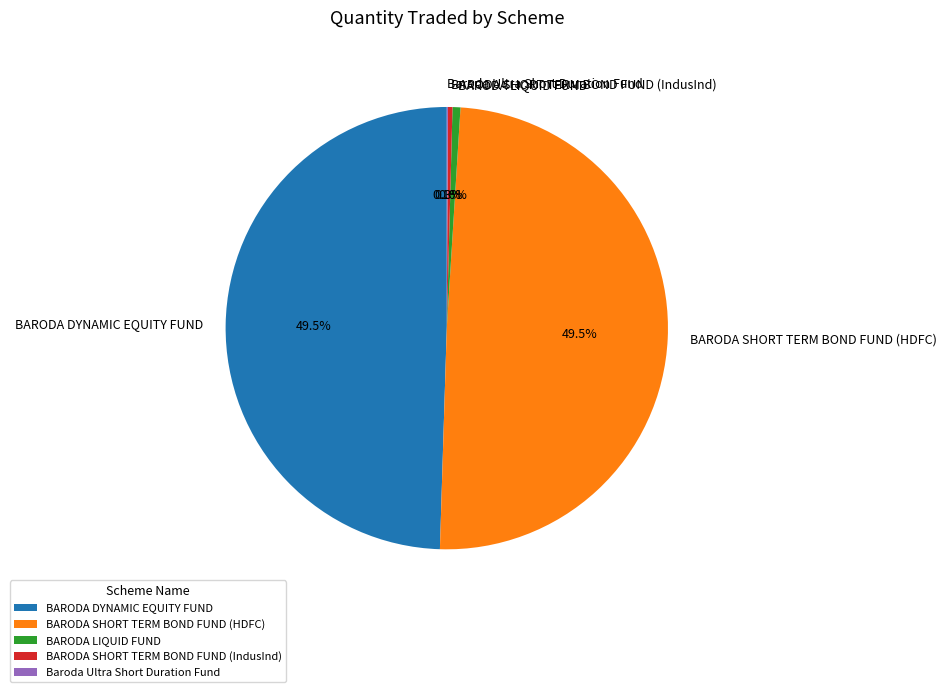

What portion of the pie excludes BARODA LIQUID FUND?

99.4%